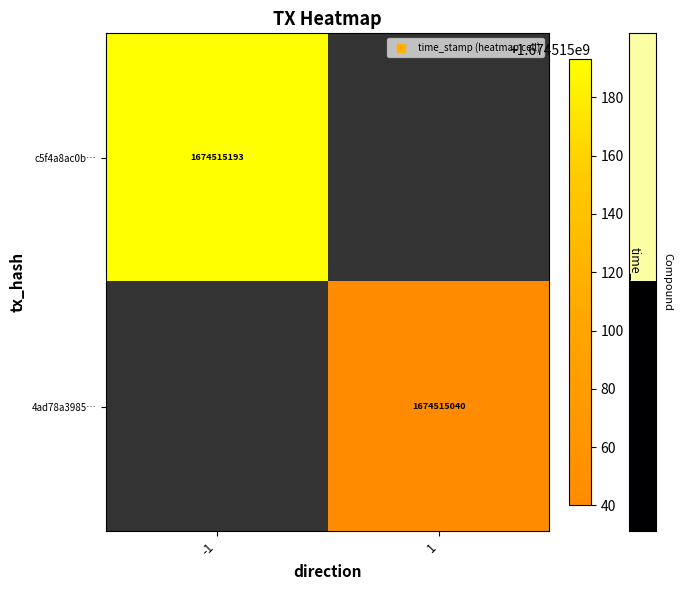

Rank the series at -1 from highest to lowest value.

c5f4a8ac0bc38958010cf49a740a9ca005aad32, 4ad78a398506ddee740f01f0bd50ec7823d64a6